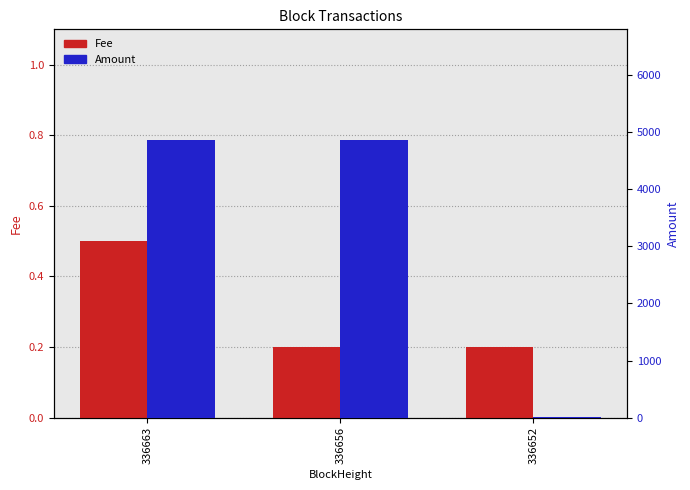

What is the maximum value shown in the chart?

4859.0